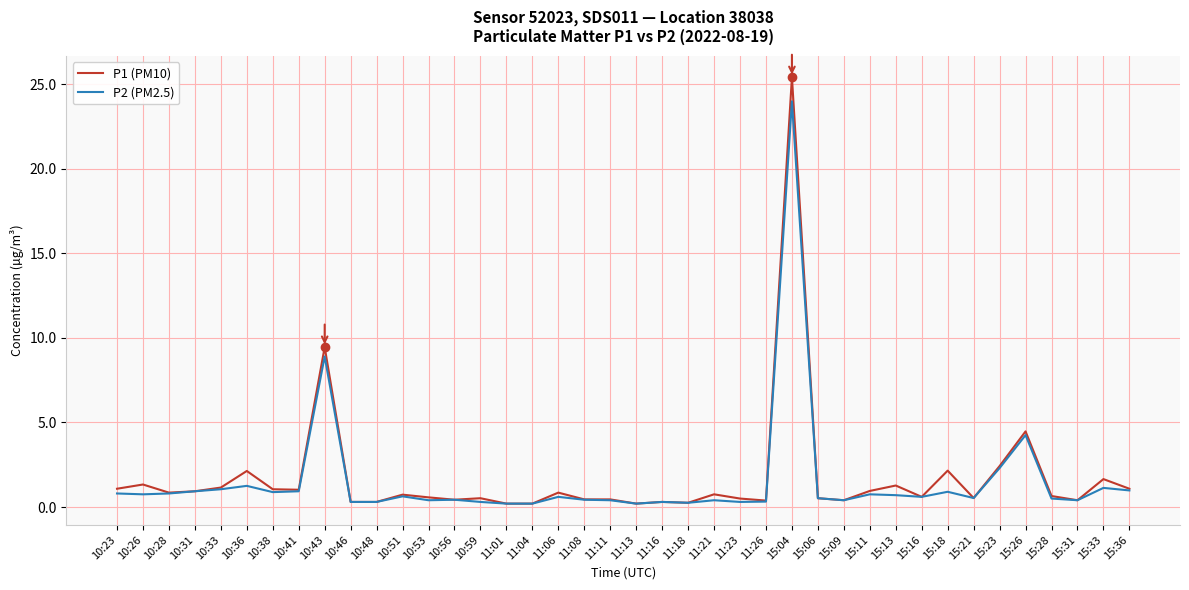

The P2 (PM2.5) series shows 0.4 at 10:53. True or false?

True